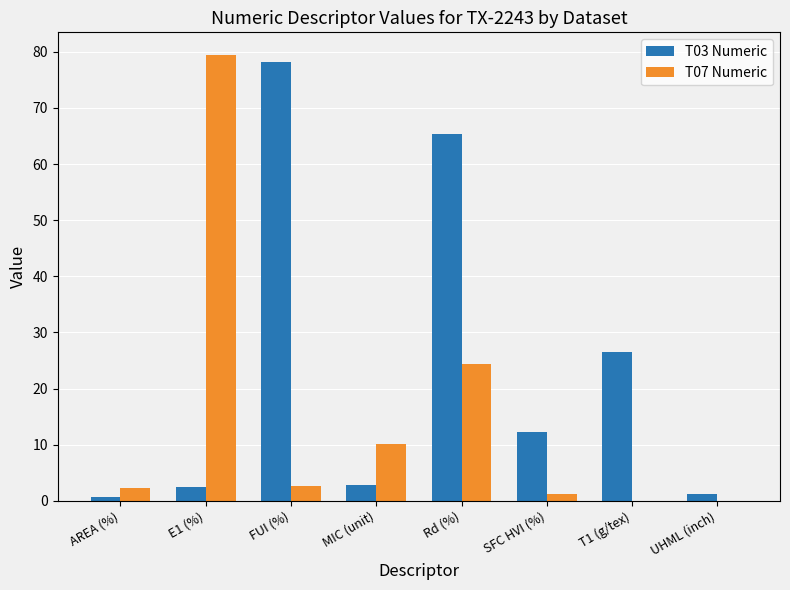

What is the maximum value for T07 Numeric?

79.5